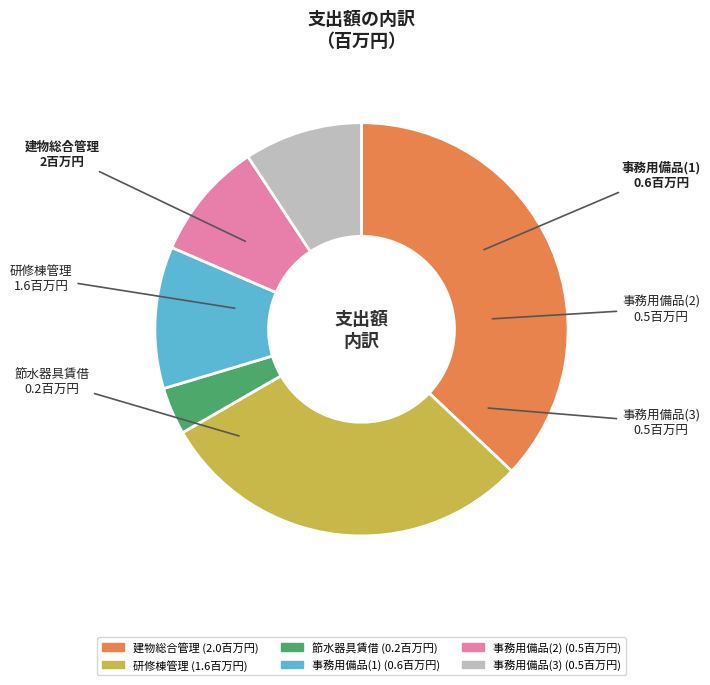

Combined, do 建物総合管理 and 節水器具賃借 account for over 50%?

No